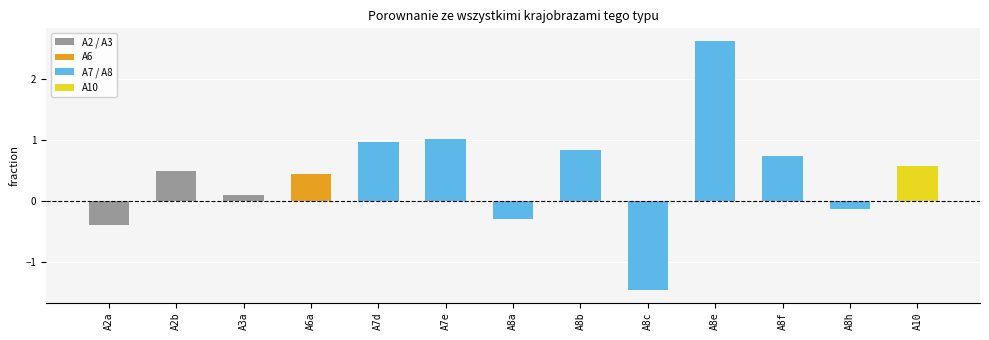

What is the smallest value displayed?

-1.5